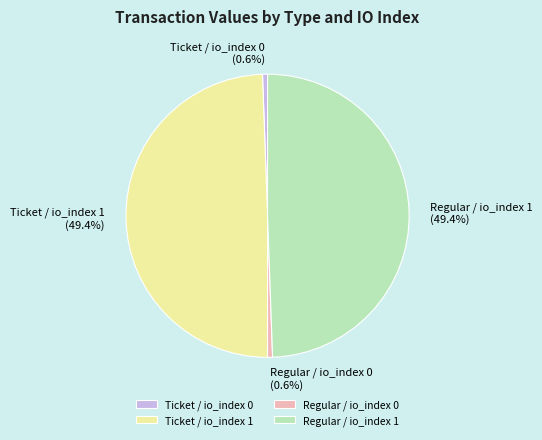

How much of the chart is everything except Ticket / io_index 1?

50.6%